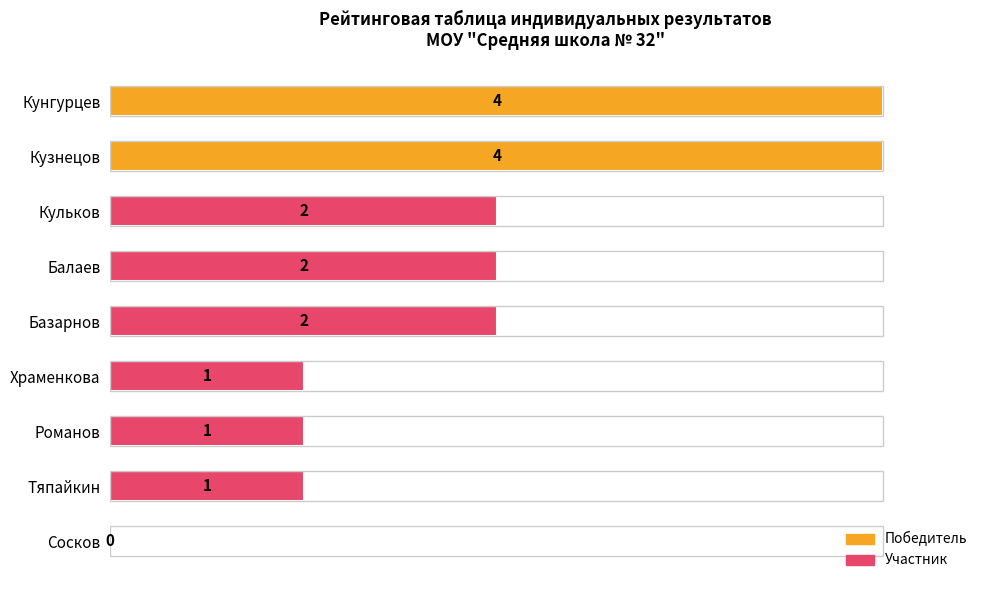

Is it true that the value at Кунгурцев is 6?

False